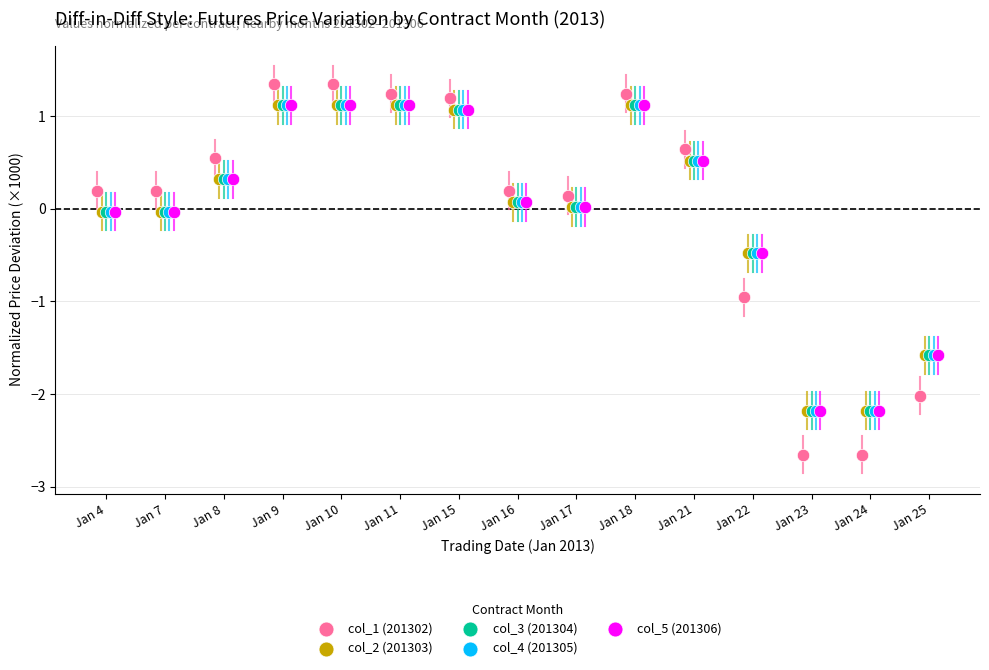

Which series reaches the minimum Y coordinate?

col_1 (201302)